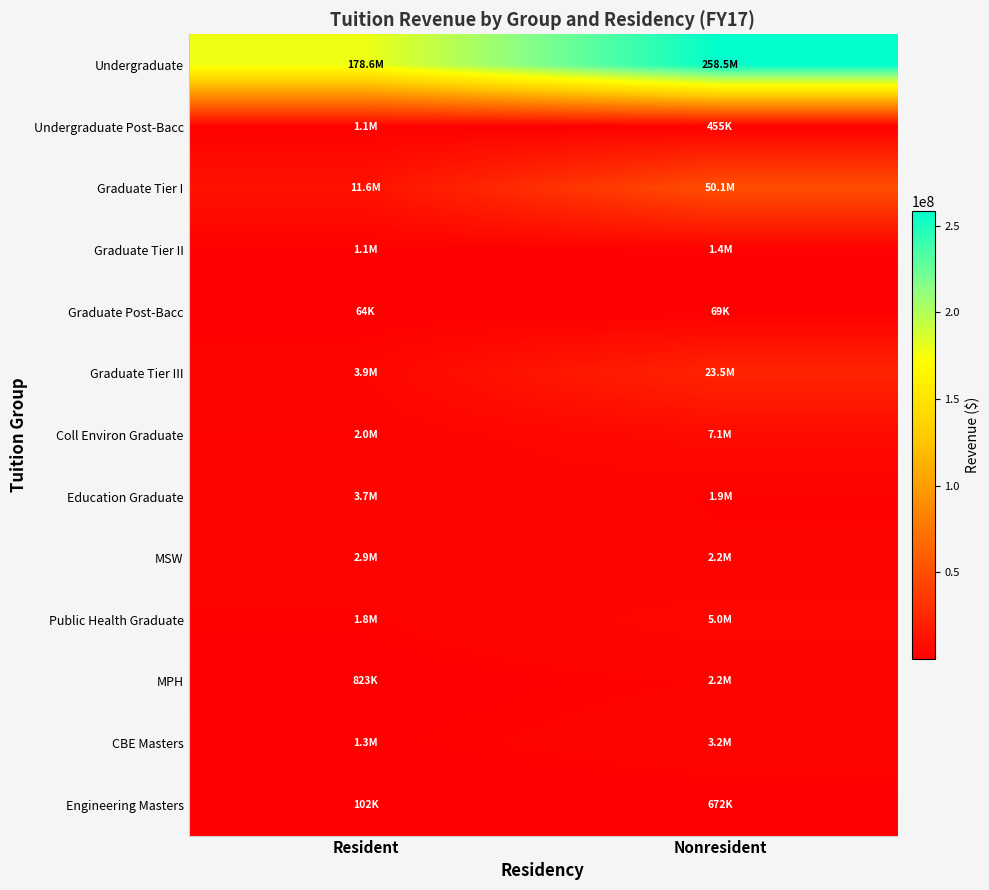

Which label corresponds to the largest value in the chart?

Nonresident